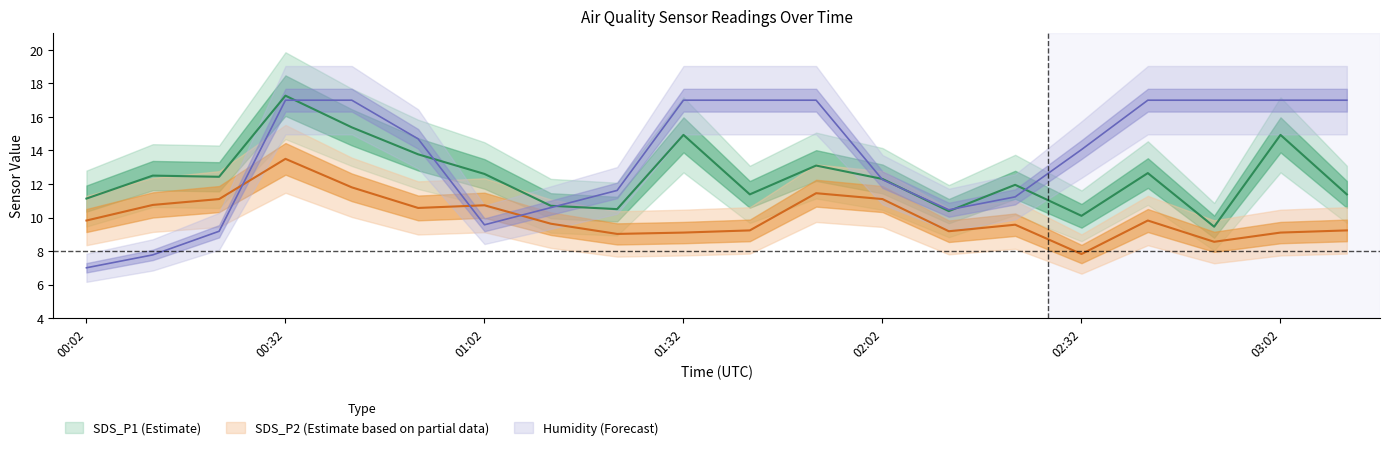

What is the highest value of the SDS_P1 series?

17.3